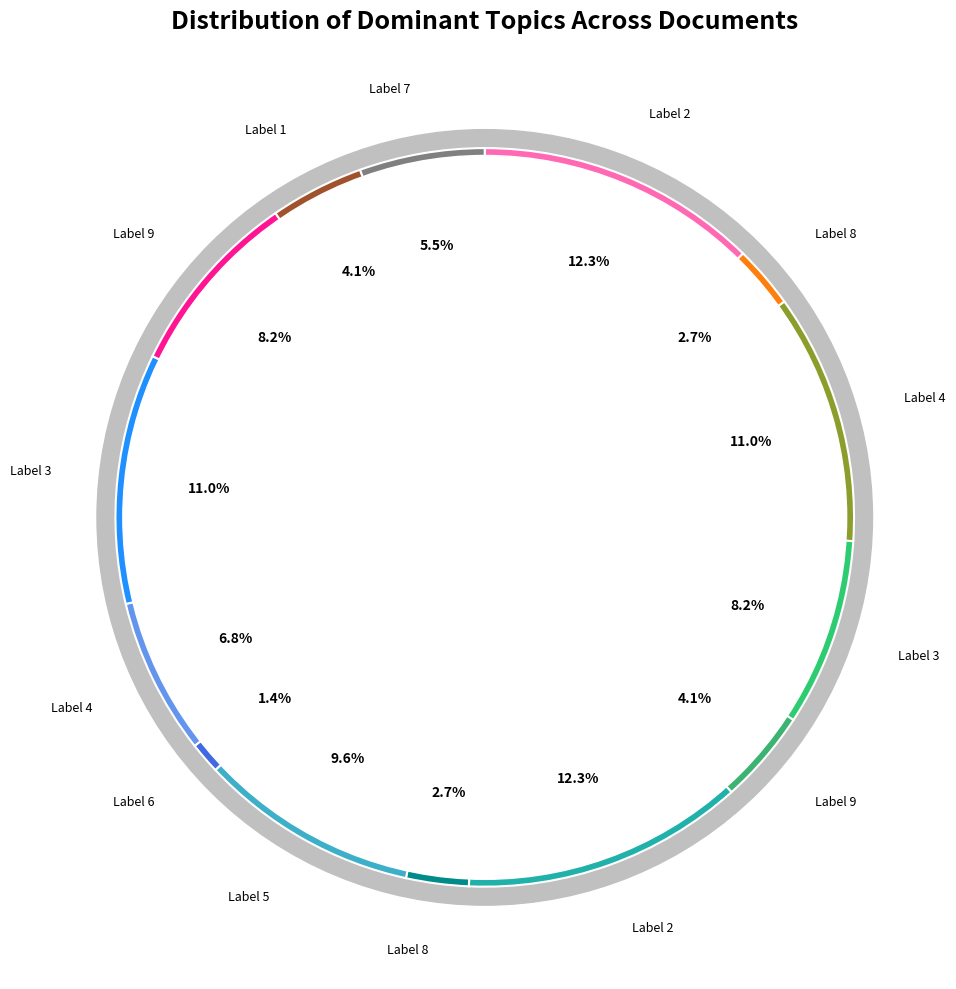

What percentage is the 5 slice, to the nearest percent?

10%